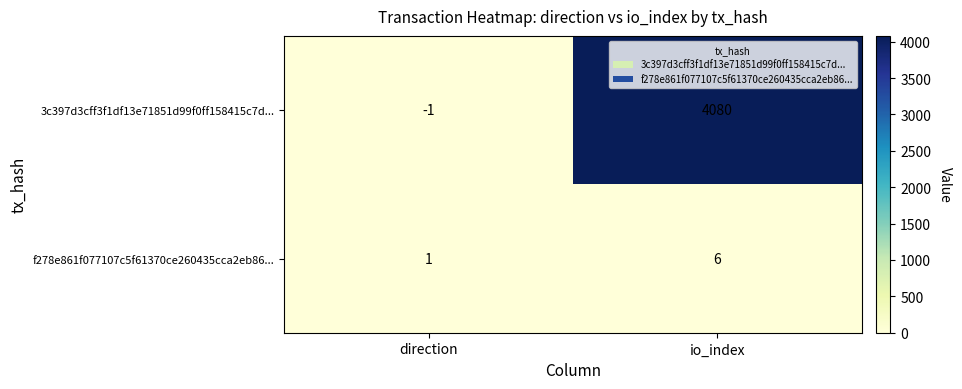

What is the total value across all series at io_index?

4086